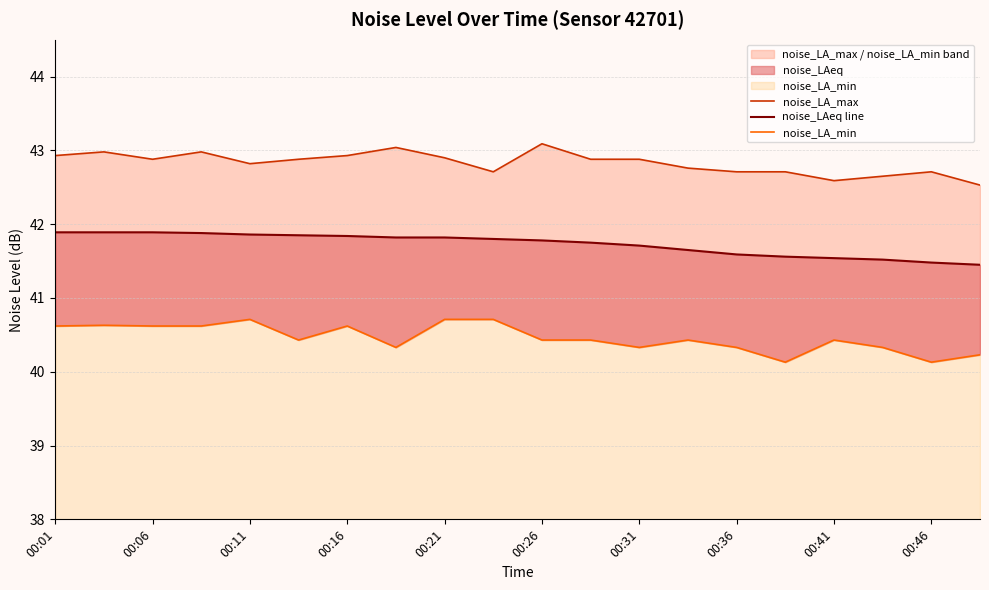

The noise_LAeq line series shows 41.6 at 13. True or false?

True